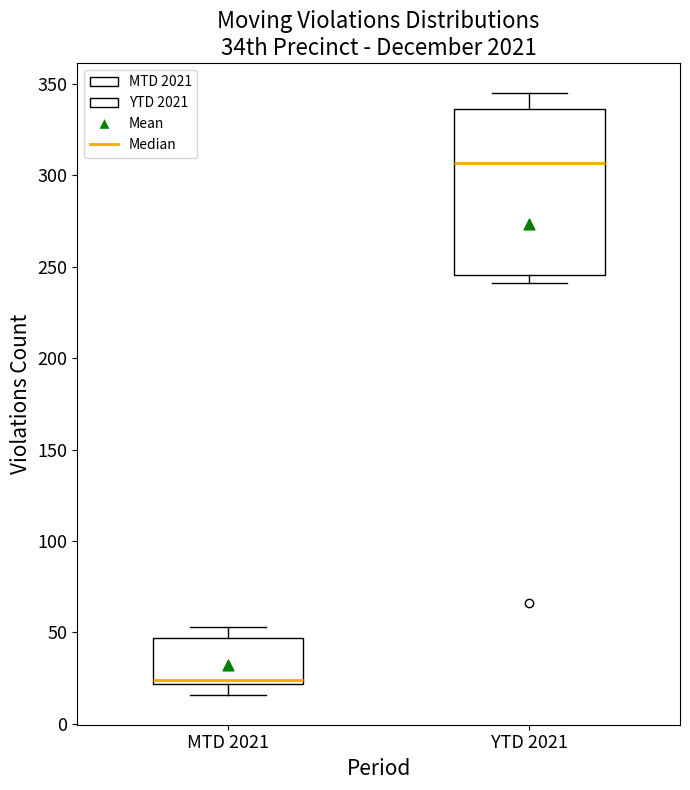

Reading left to right, read every box against the y-axis: the position of its median line, the range the box covers, and the ends of its whiskers. The values are not printed on the chart, so give them approximately, as read against the axis.

MTD 2021: median 25, box 20 to 45, whiskers 15 to 55
YTD 2021: median 305, box 245 to 335, whiskers 240 to 345